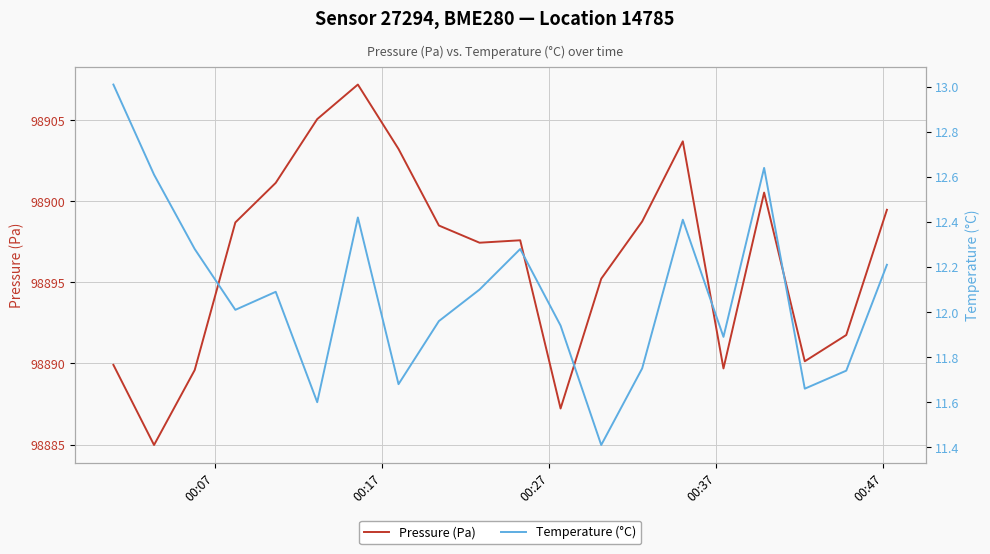

What is the maximum value for Pressure (Pa)?

98907.2